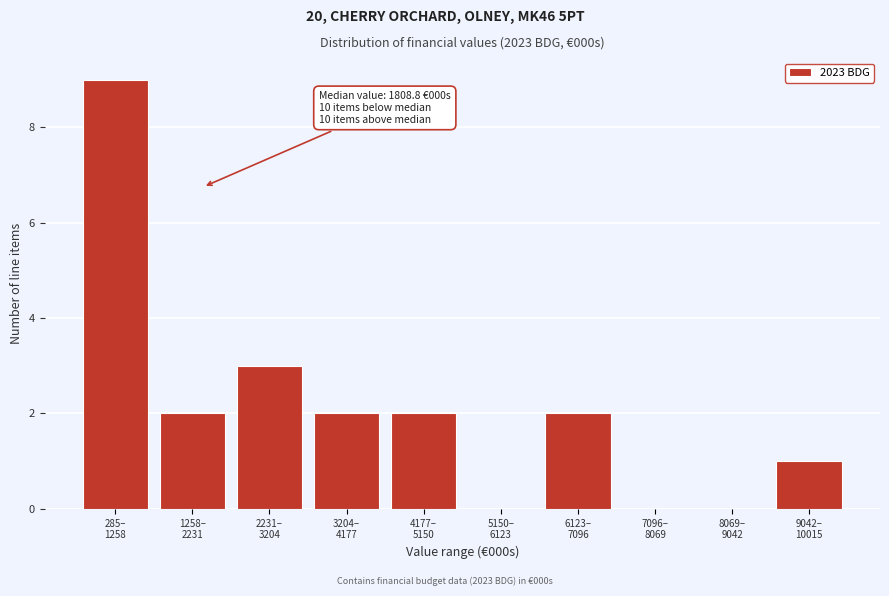

What is the maximum value shown in the chart?

9